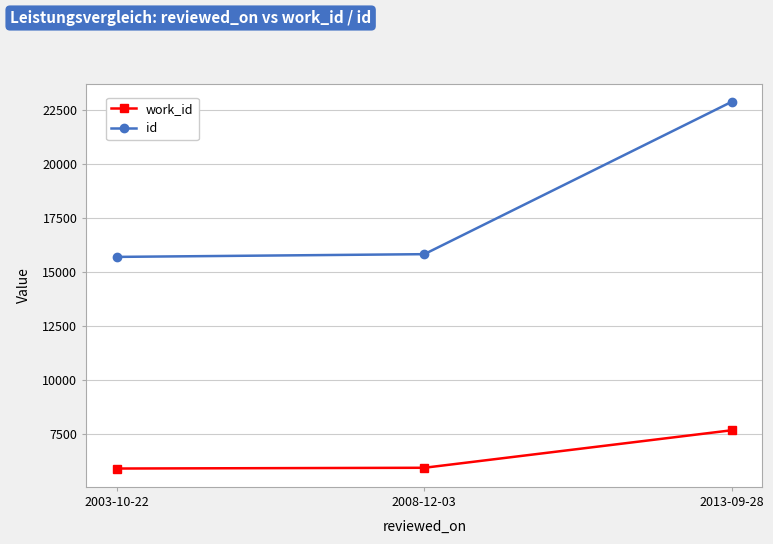

Count the number of categories in the chart.

3